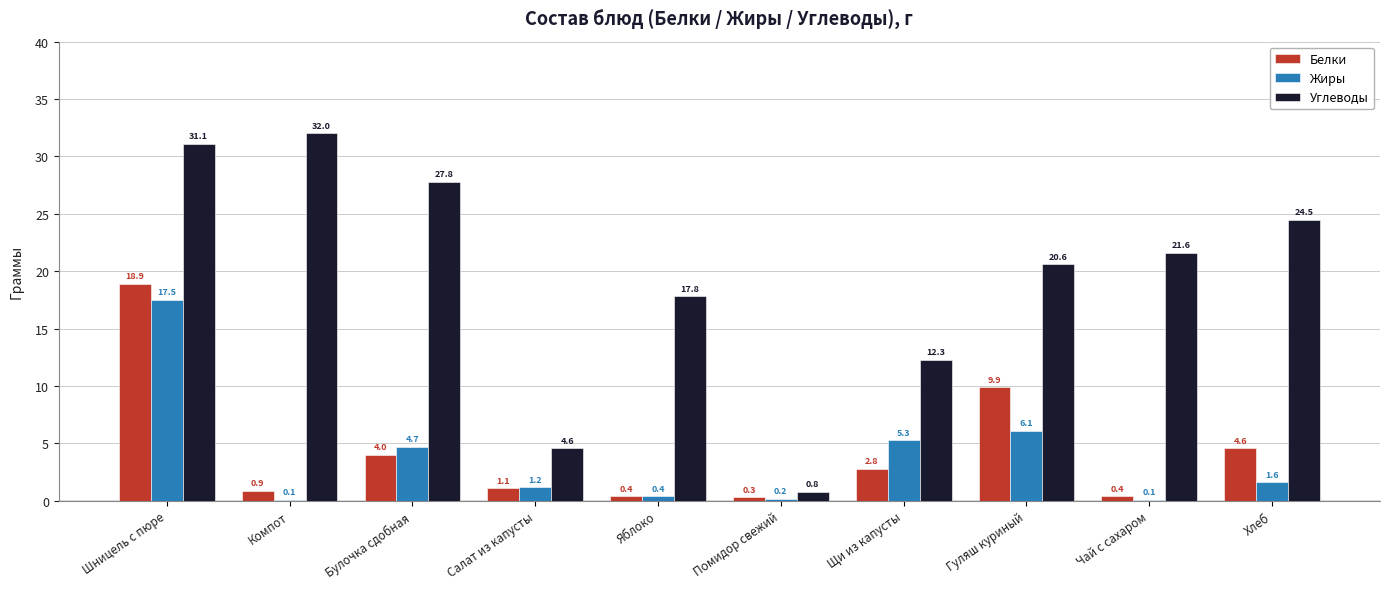

What is the sum of the Белки values at Гуляш куриный and Хлеб?

14.5